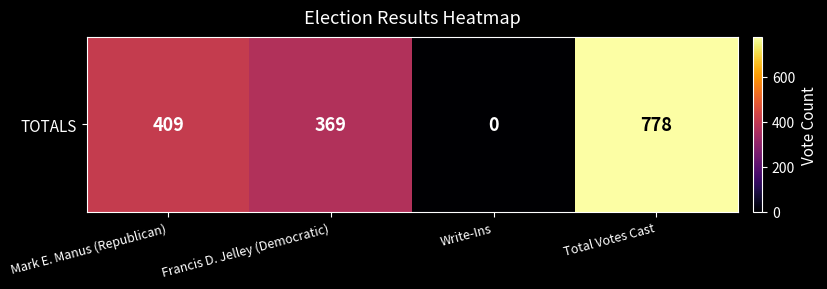

How many data points are above 409?

1